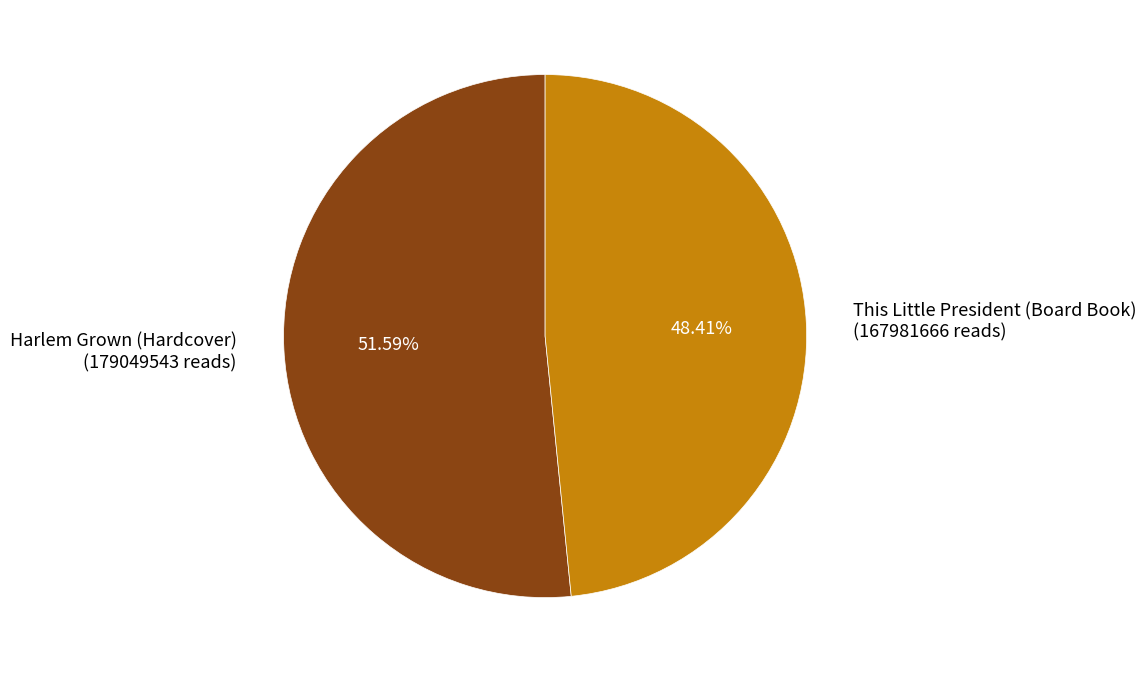

Between This Little President (Board Book) and Harlem Grown (Hardcover), which is larger?

Harlem Grown (Hardcover)